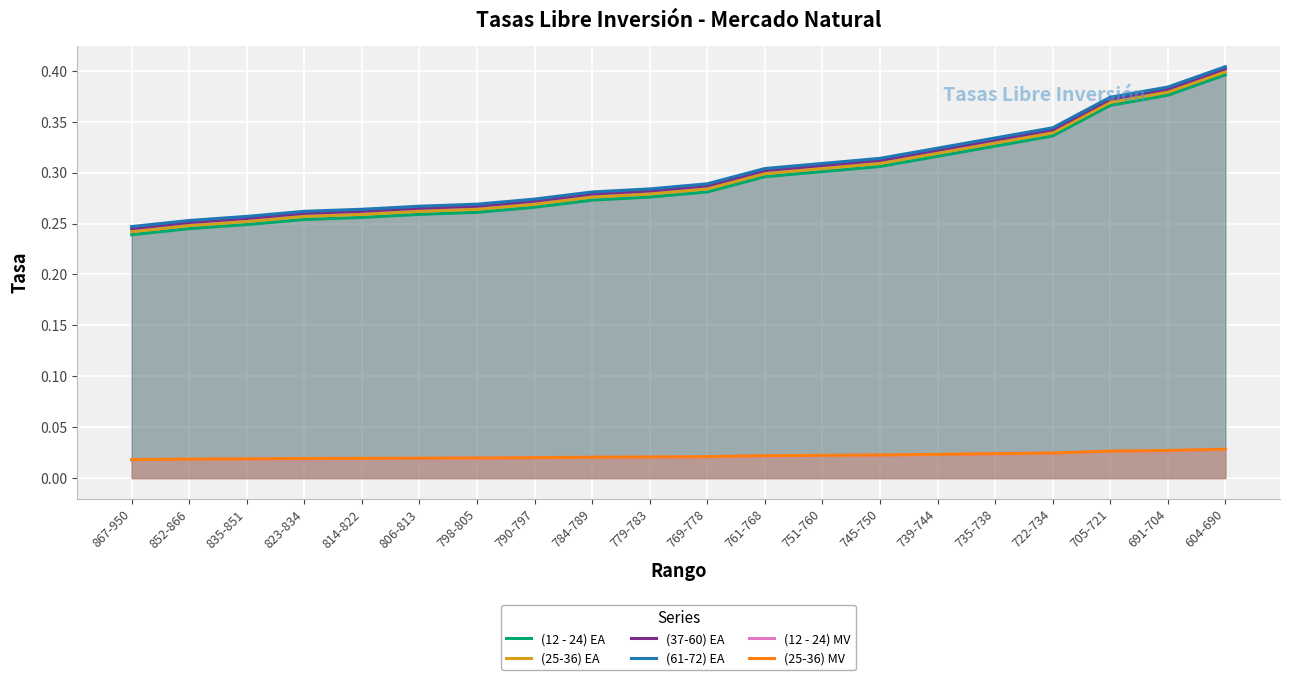

At which label is (25-36) MV closest to 0?

867-950